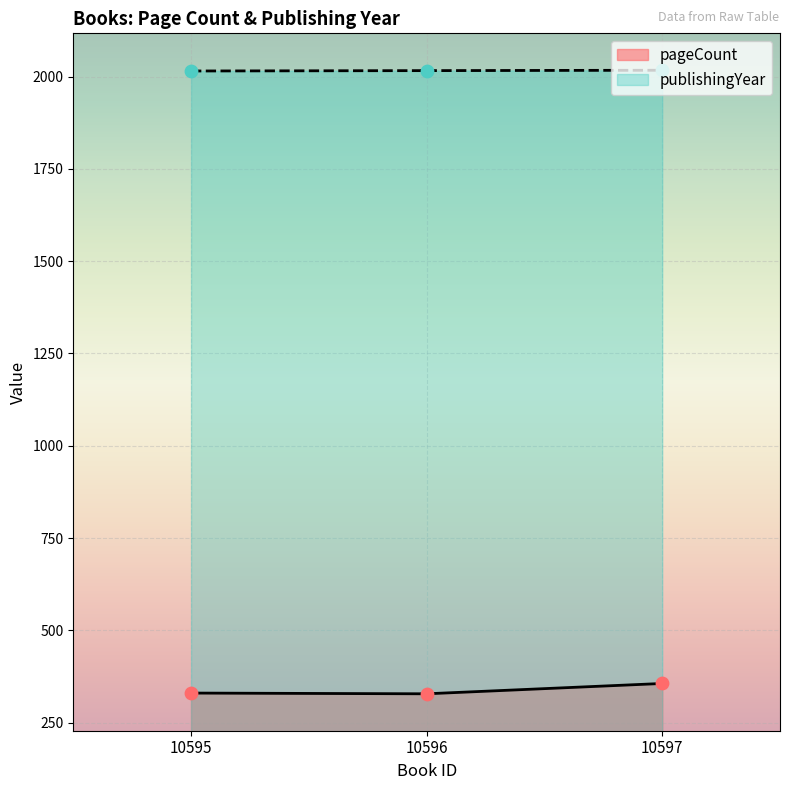

Which series contains the highest Y value?

publishingYear